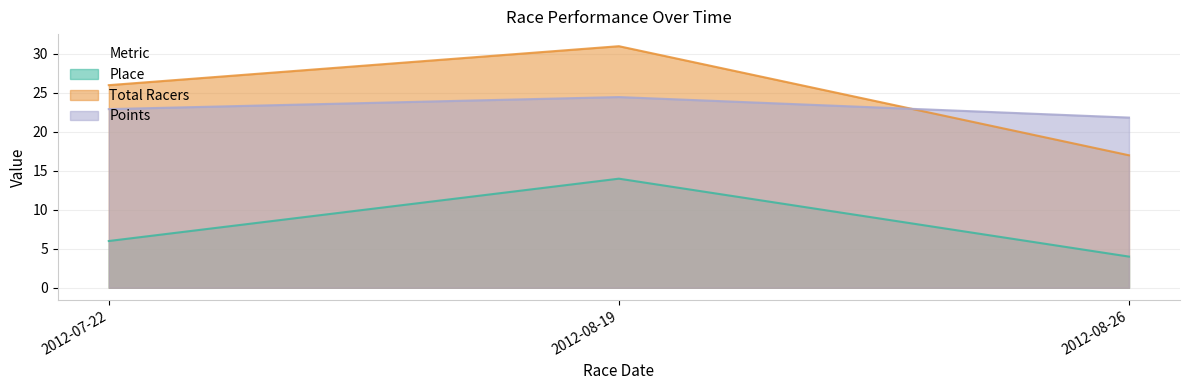

Where is Place nearest to the value 9?

2012-07-22